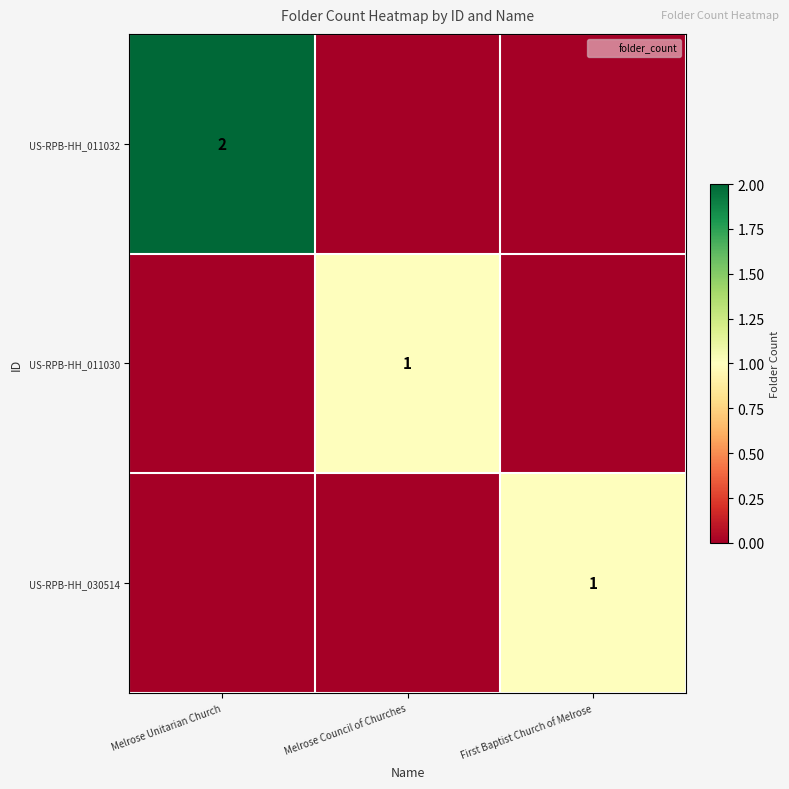

Rank the categories by US-RPB-HH_011030 value from highest to lowest.

Melrose Council of Churches, Melrose Unitarian Church, First Baptist Church of Melrose